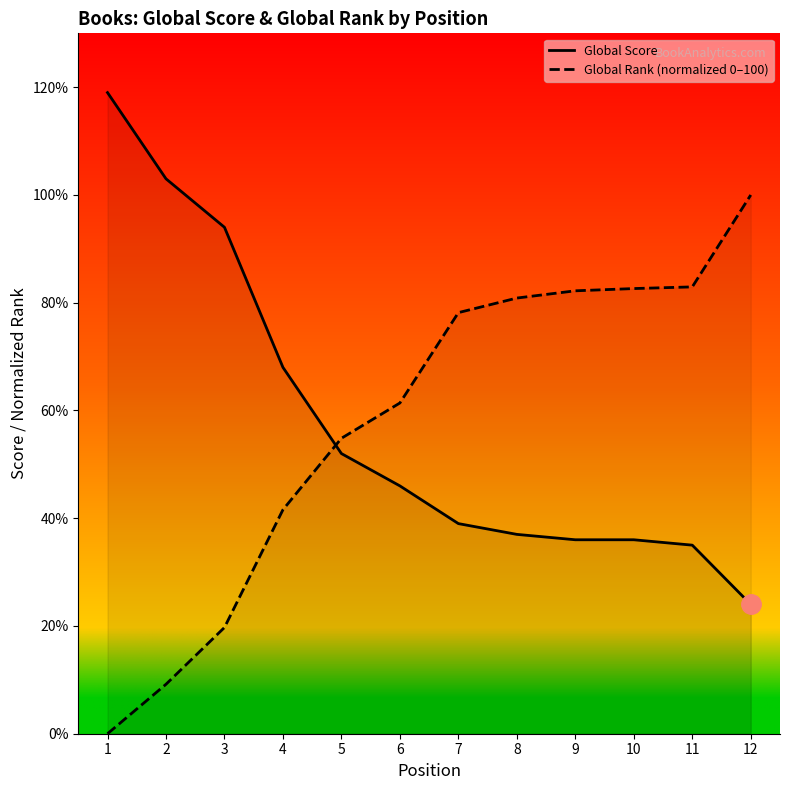

Does the chart have visible grid lines?

No